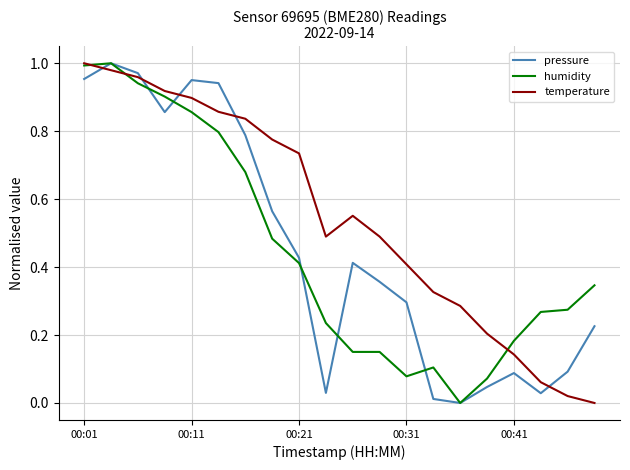

True or false: pressure and temperature cross at least once.

True